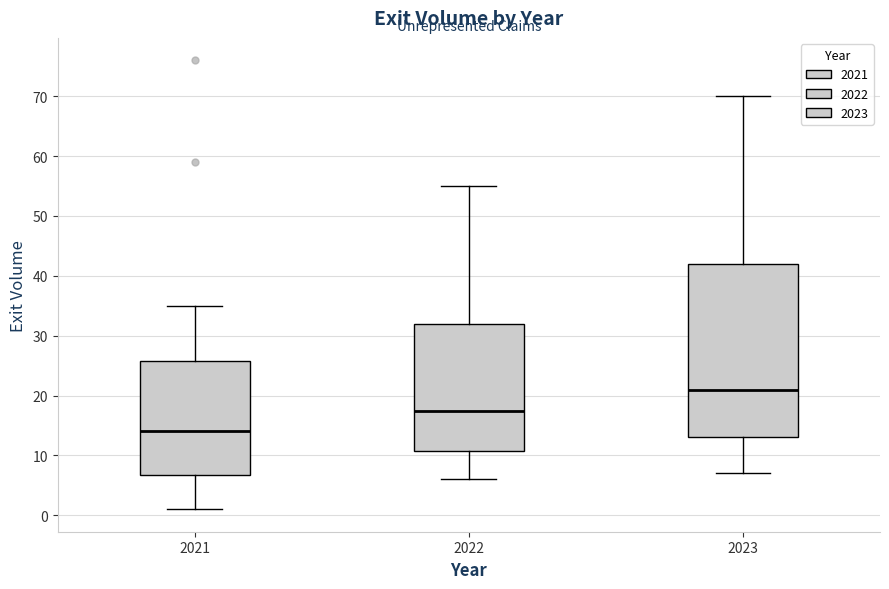

Where does the lower whisker of the box at x = 2023 end on the y-axis? The values are not printed on the chart, so give them approximately, as read against the axis.

7